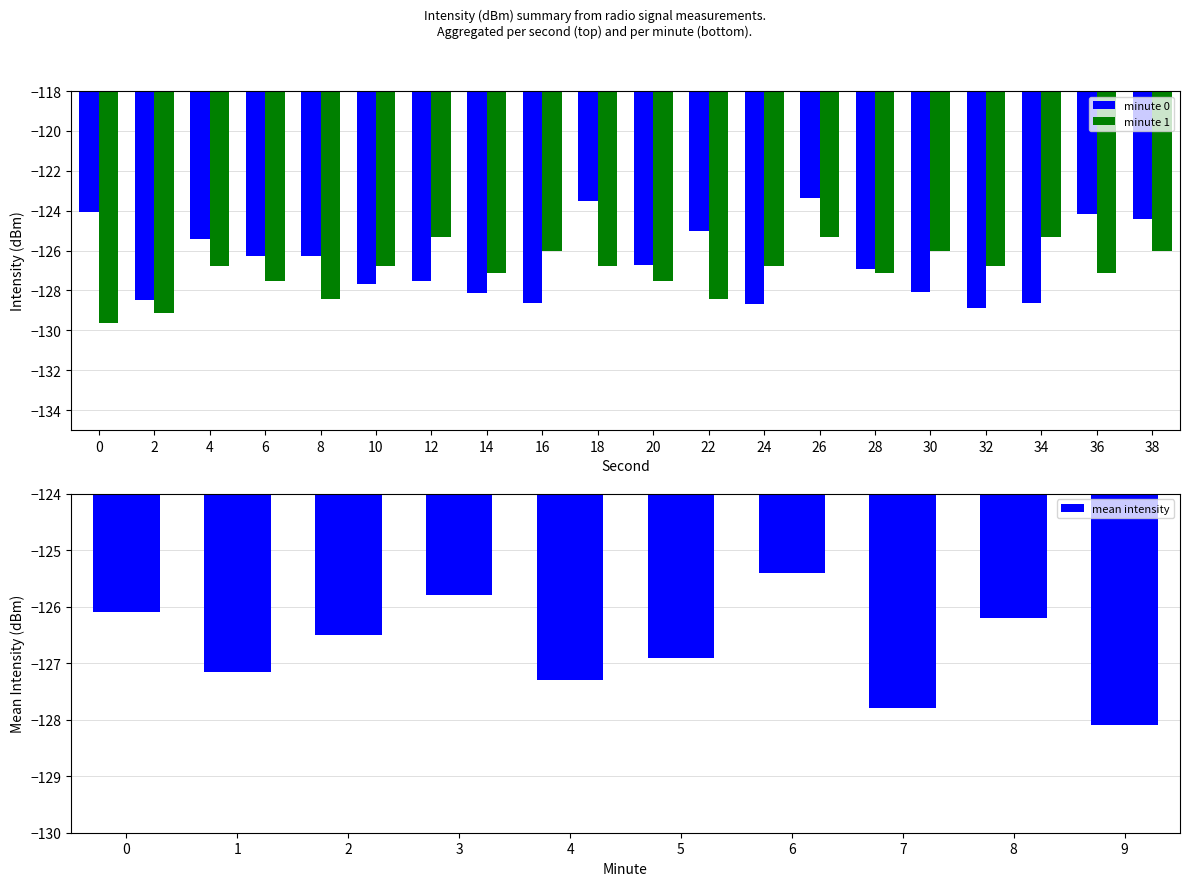

True or false: minute 1 has a value of -184.4 at 28.

False